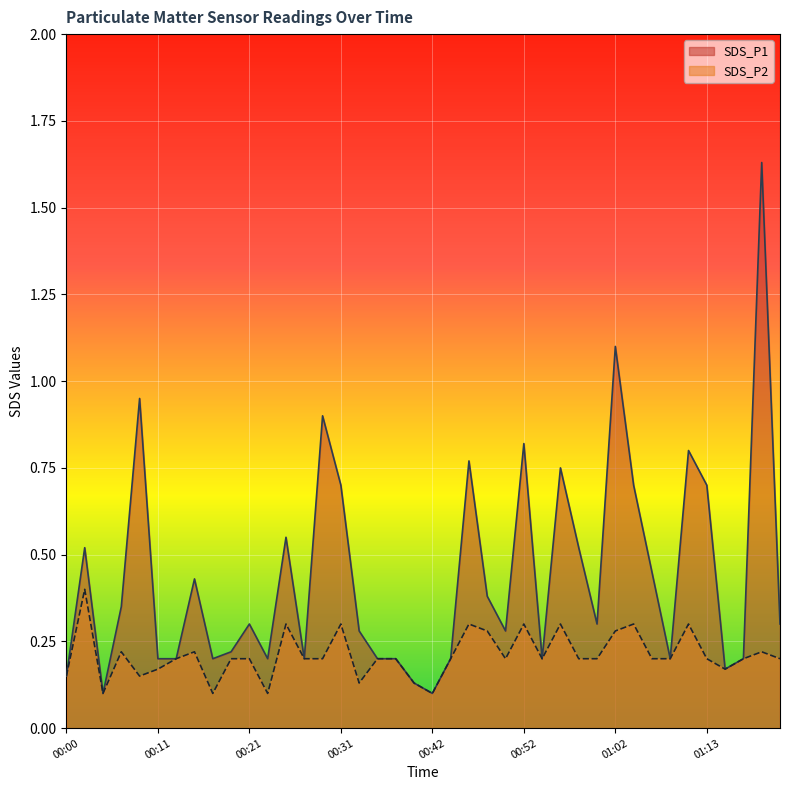

Which series has the largest total across all categories?

SDS_P1